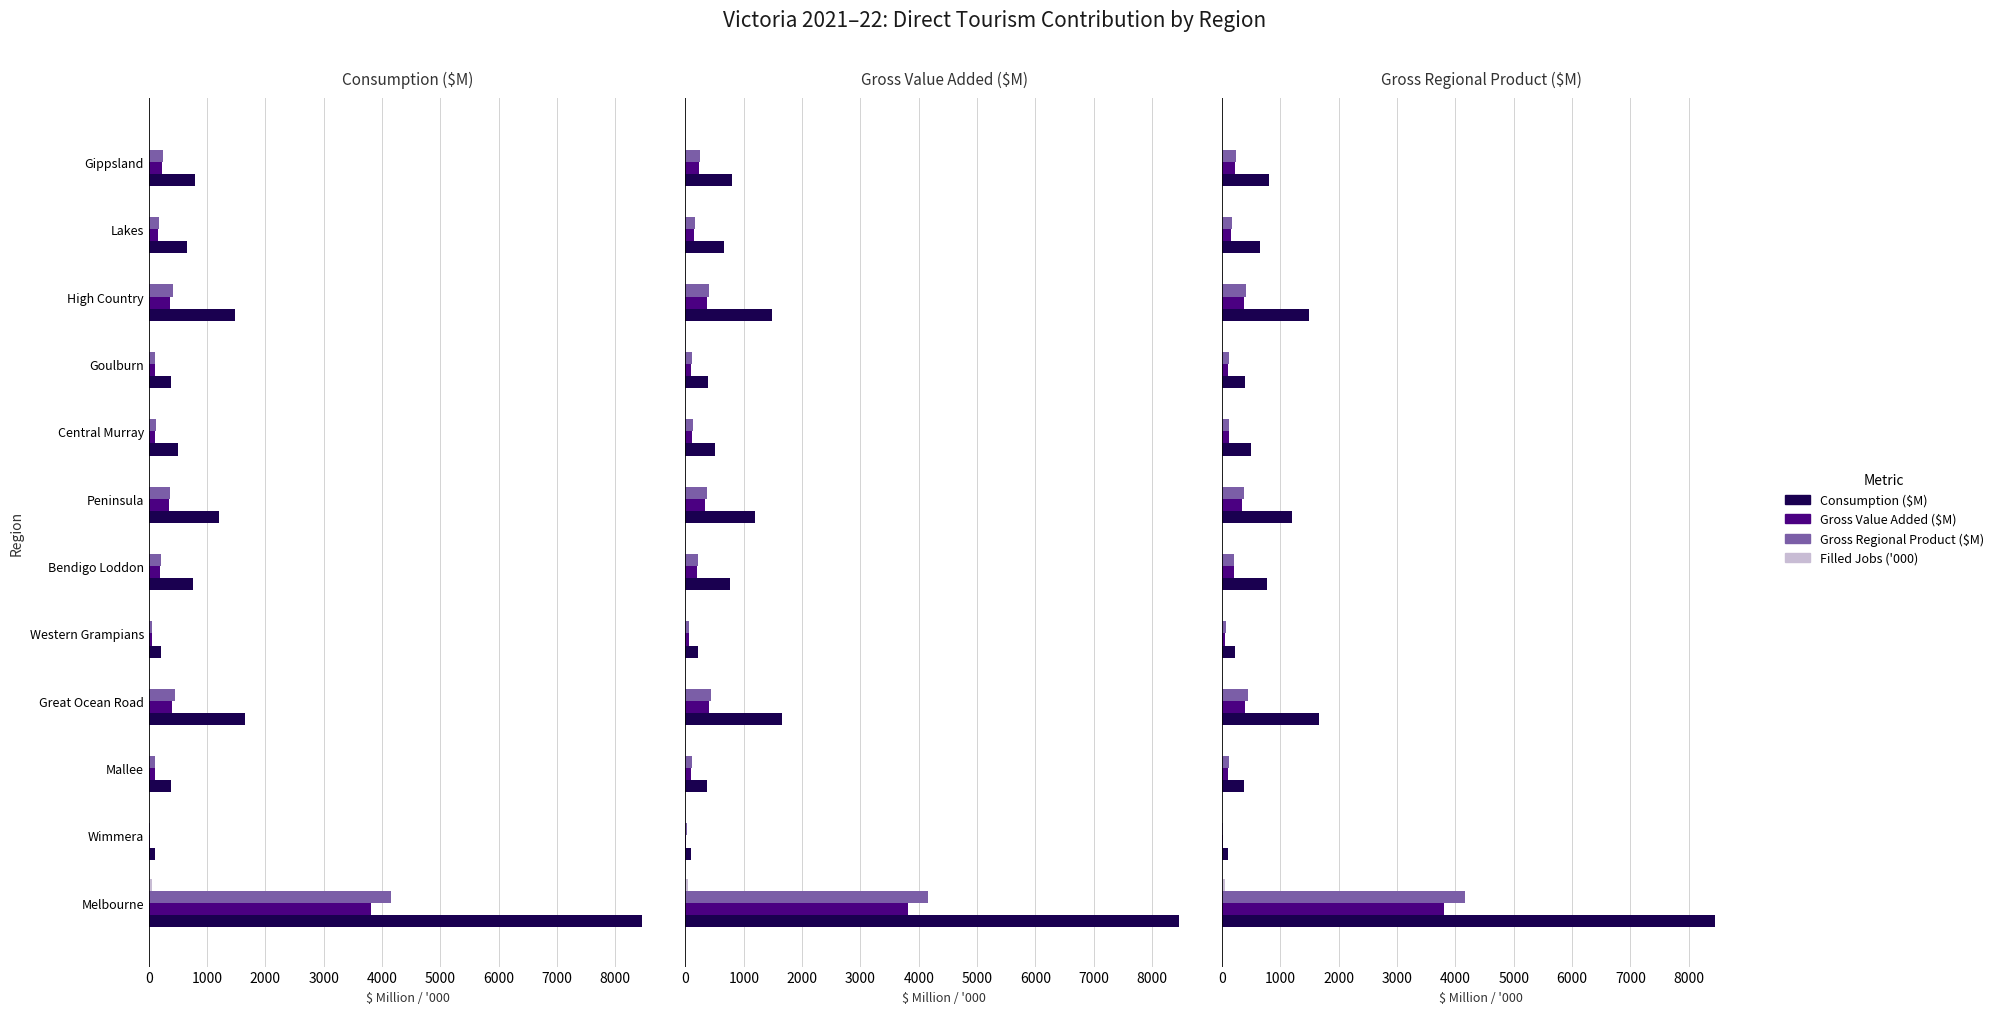

Which series has the widest spread of values?

Consumption ($M)